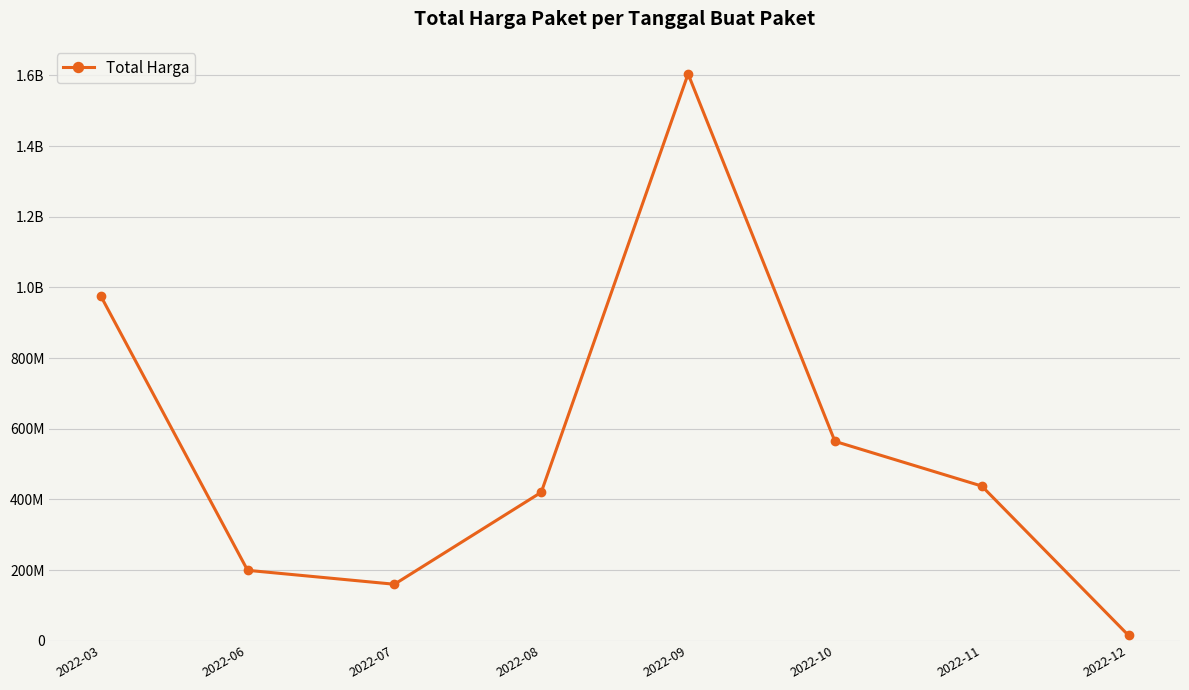

Is this an area chart (filled region under the line)?

No